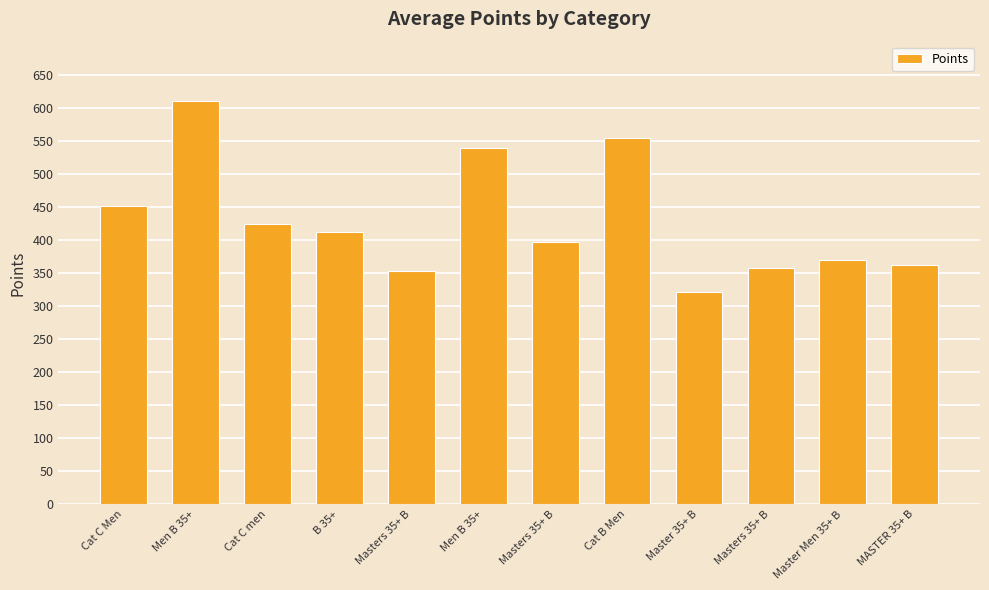

Count the number of data series in this chart.

1